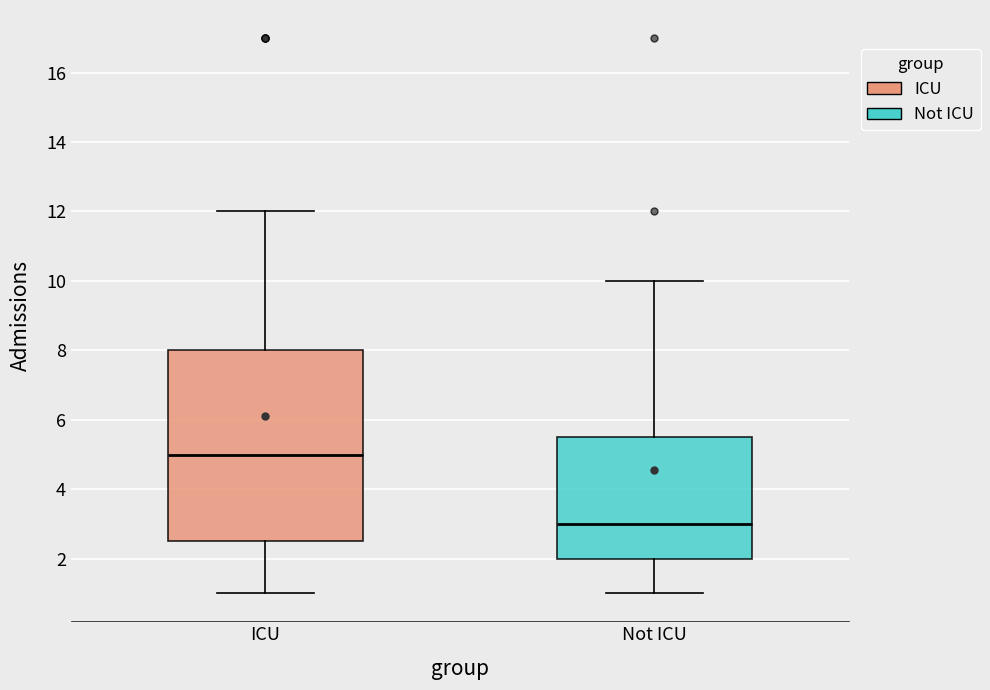

Which box has the lowest median line?

Not ICU